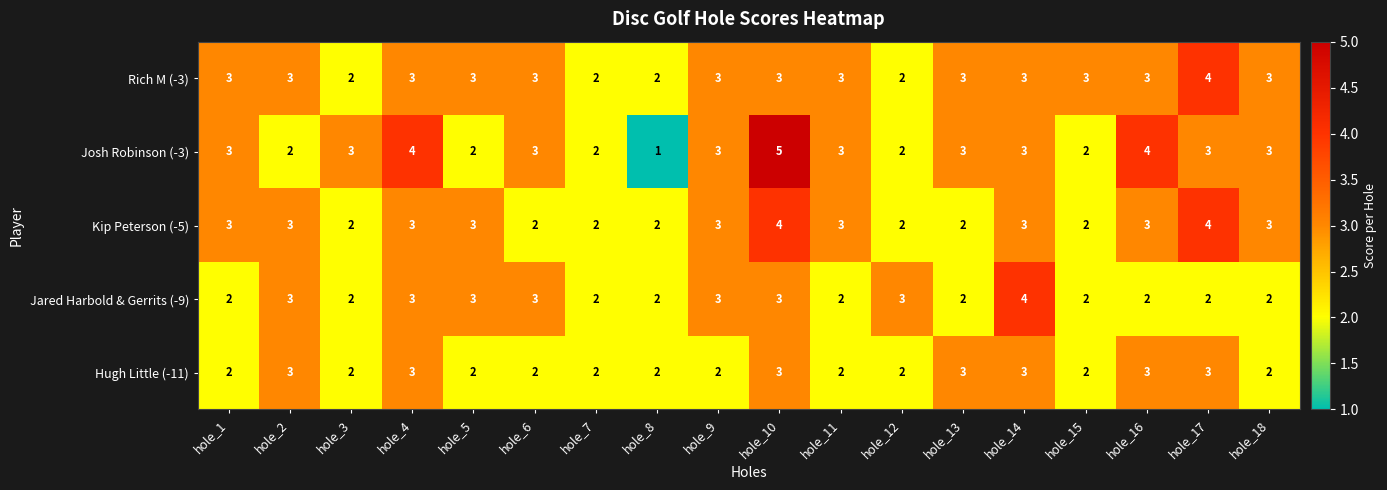

At which label does Jared Harbold & Gerrits (-9) reach its peak?

hole_14